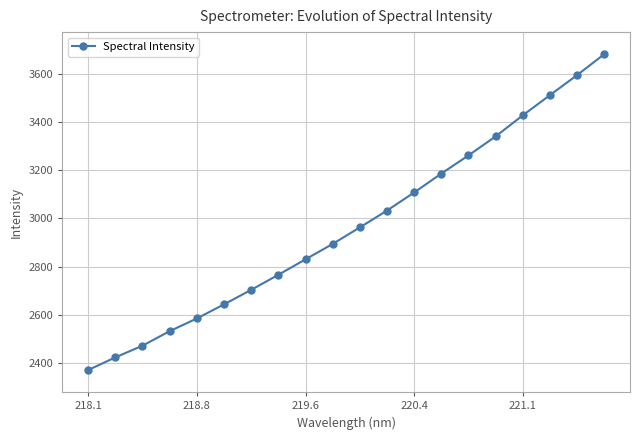

True or false: there are more than 2 points higher than both neighbors.

False